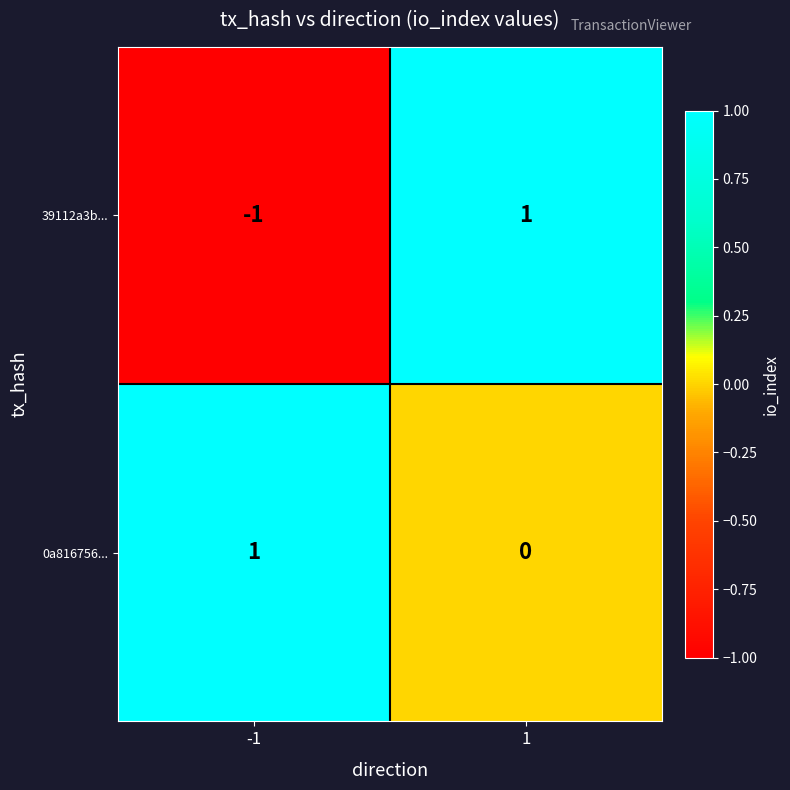

Which series has the largest total across all categories?

0a816756...